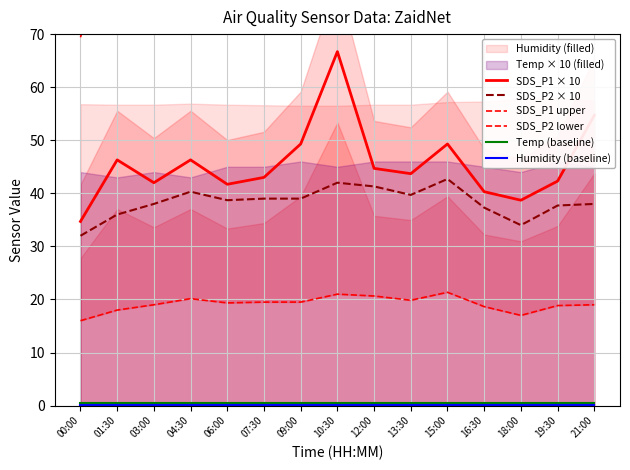

At 15:00, list the series in order from smallest to largest.

Humidity (baseline), Temp (baseline), SDS_P2 lower, SDS_P2 × 10, SDS_P1 × 10, SDS_P1 upper